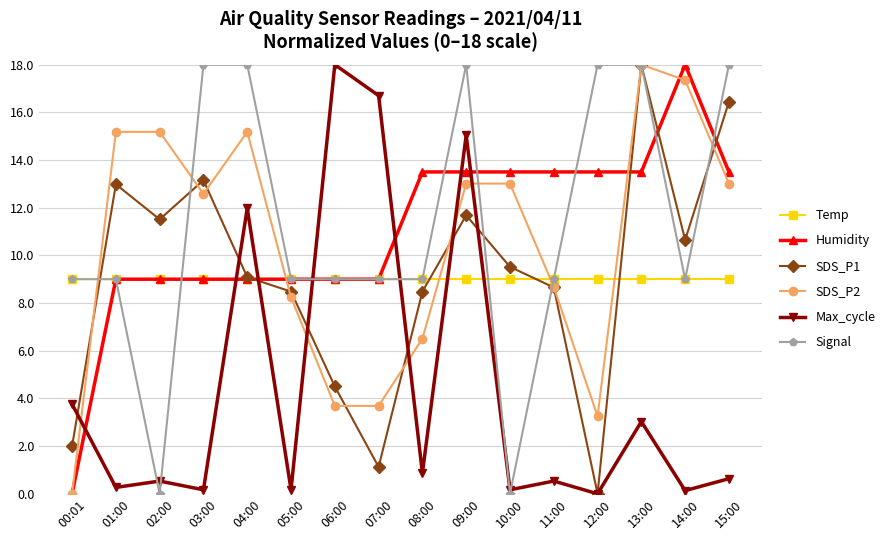

Which series ends up on top after the final intersection of SDS_P1 and Signal?

Signal